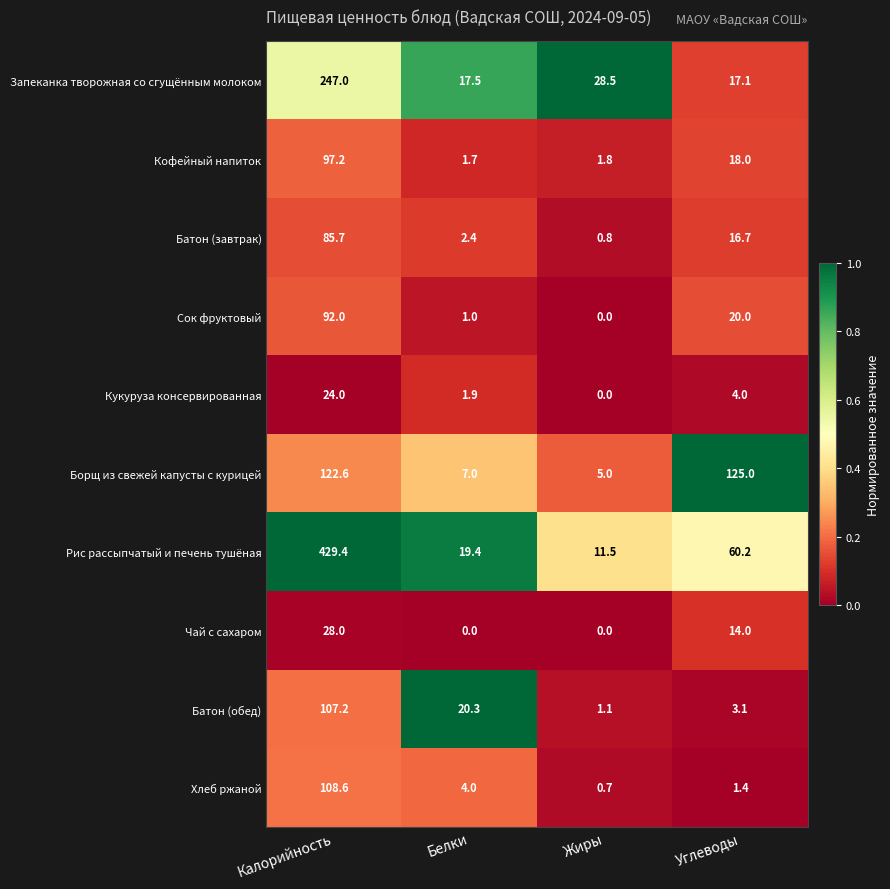

What is the difference between the maximum and second lowest values in the Хлеб ржаной series?

107.2